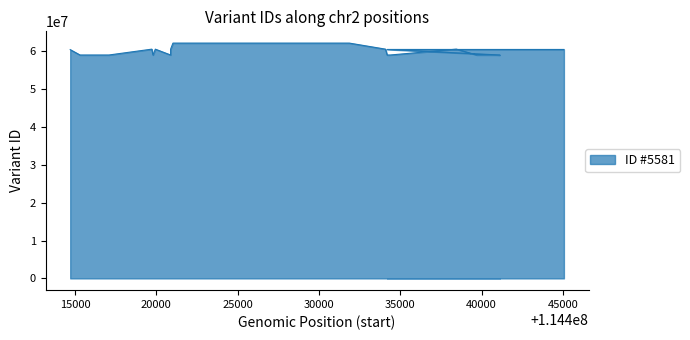

At which label is the value closest to 60602214?

114438444